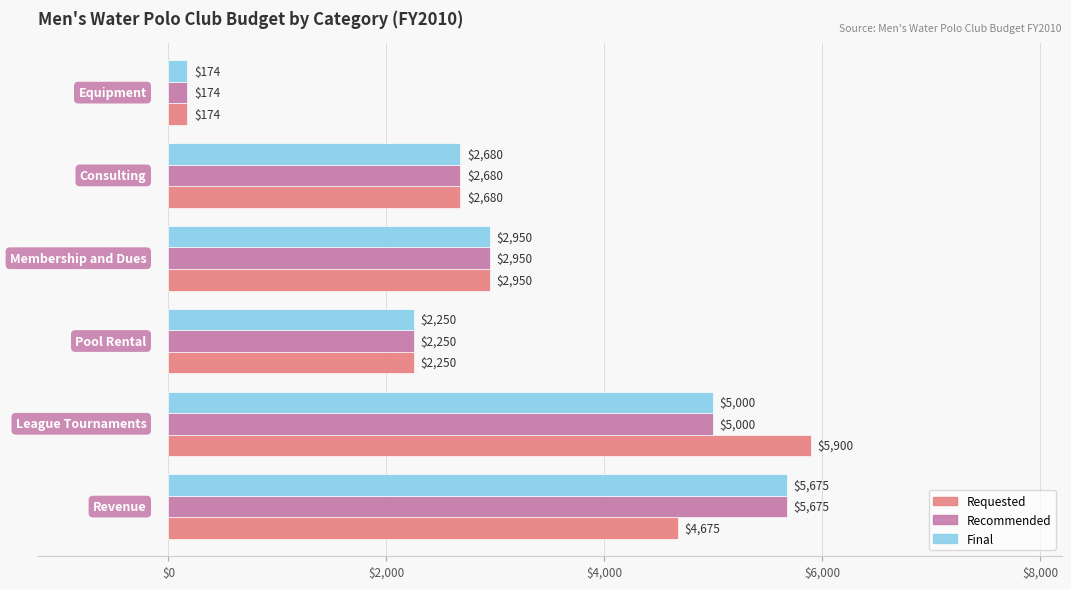

What is the sum of all Final values?

18729